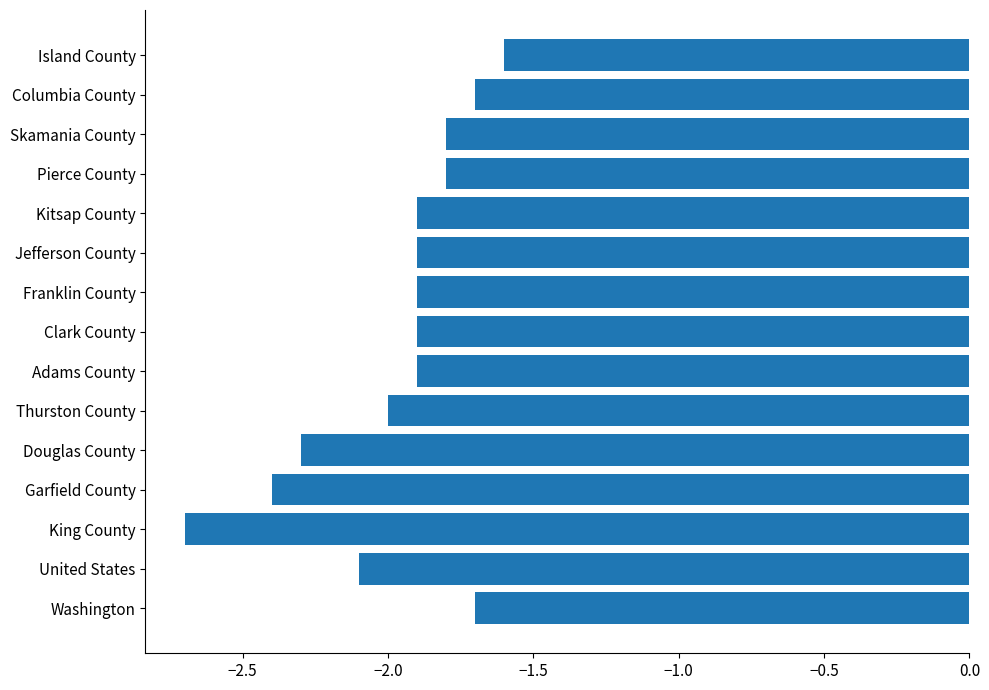

True or false: the data shows -1.2 at Pierce County.

False